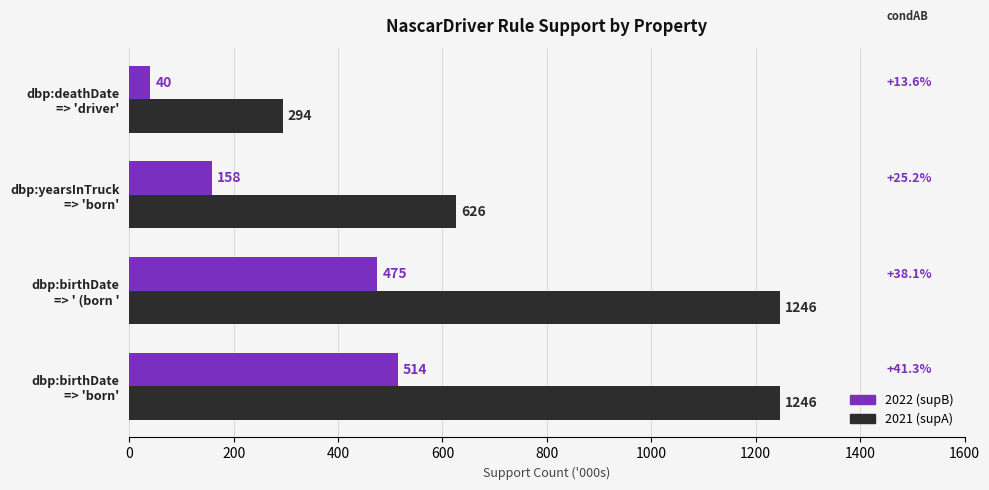

What are all the series names shown in the legend?

2022 (supB), 2021 (supA)